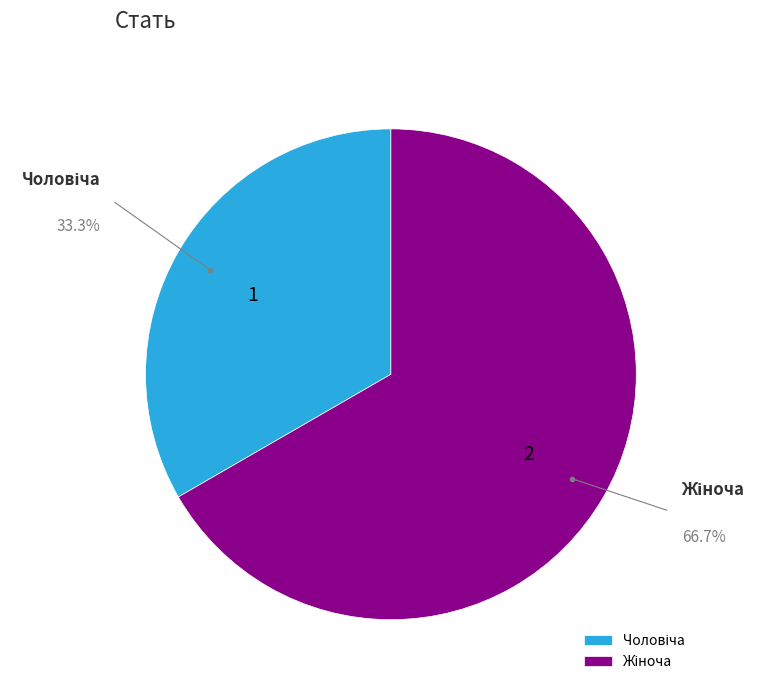

Does any single category account for the majority?

Yes